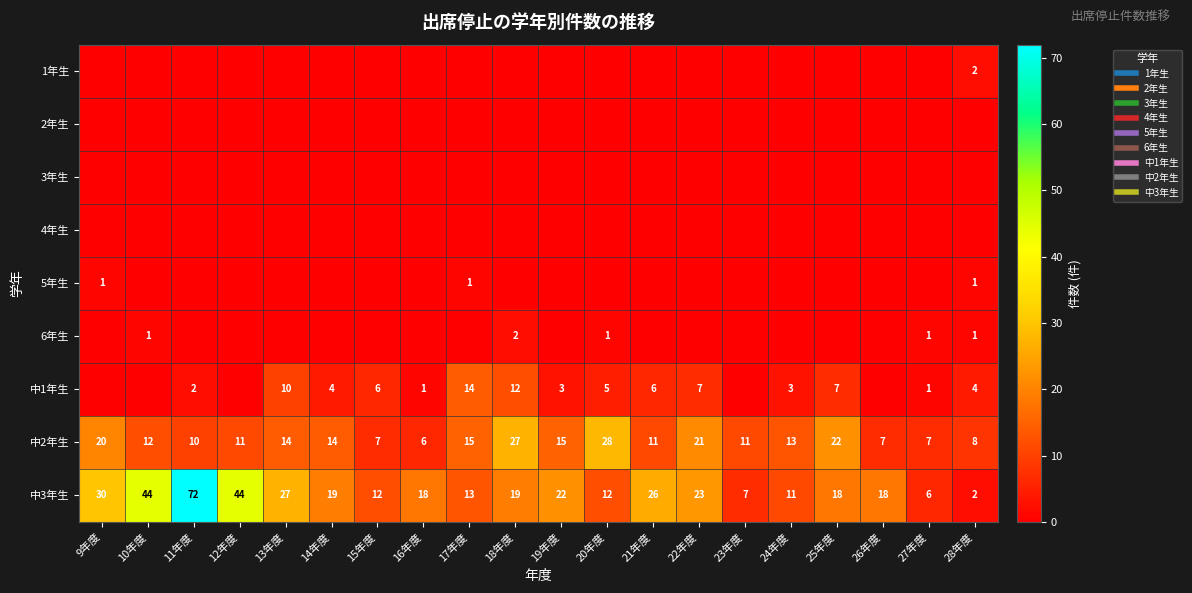

Is the value of 2年生 at 16年度 greater than the value of 6年生 at 11年度?

No